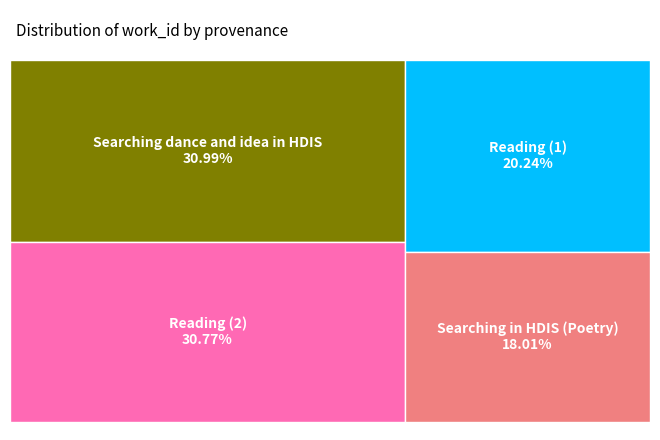

Is there any slice that represents more than half of the pie?

No